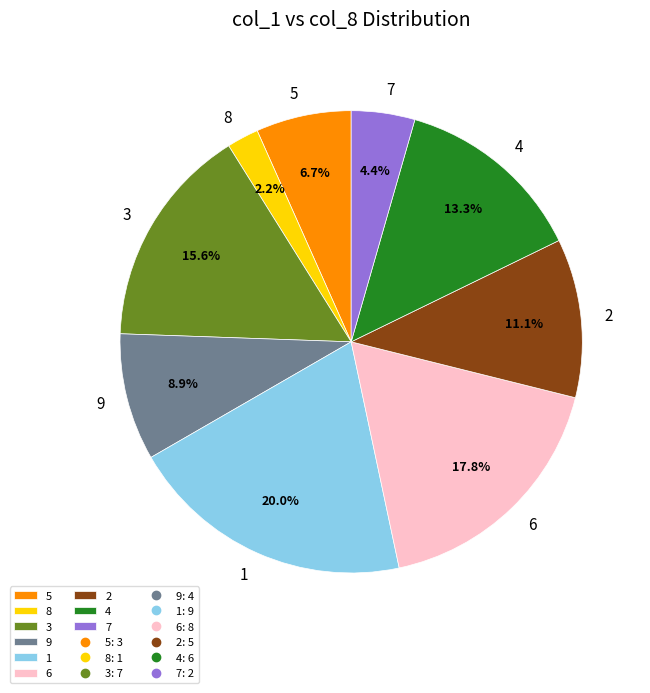

Does 8 represent more than half of the total?

No